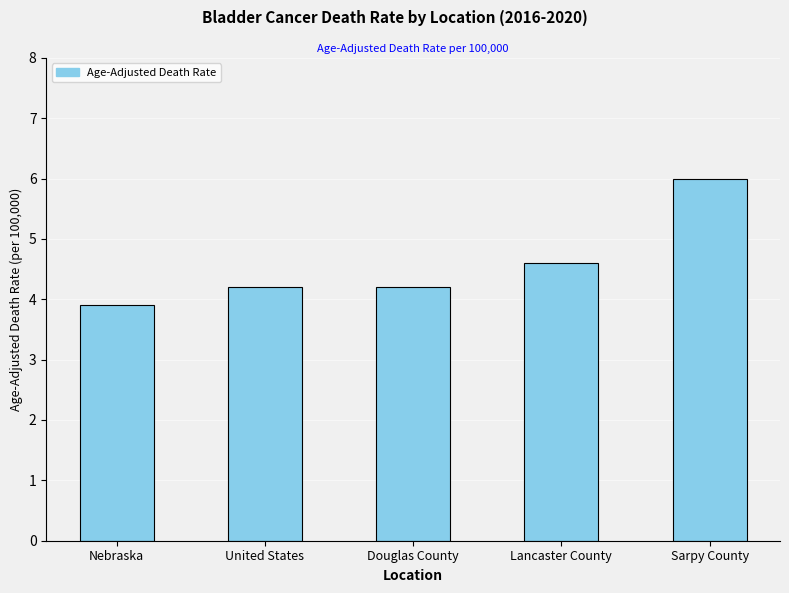

At which category does the chart reach its minimum across all series?

Nebraska